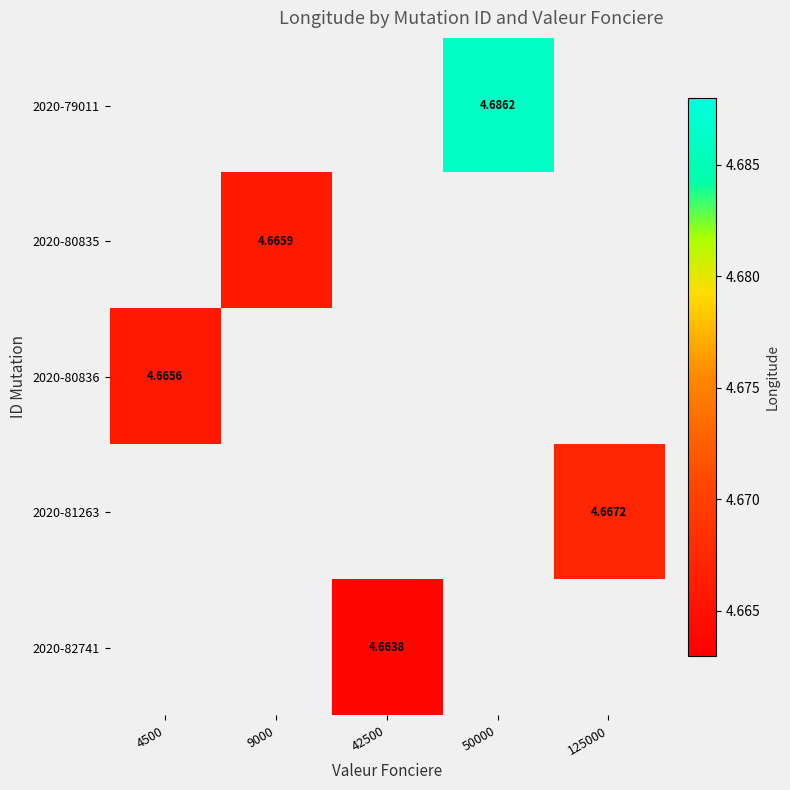

What is the sum of all 2020-79011 values?

4.7